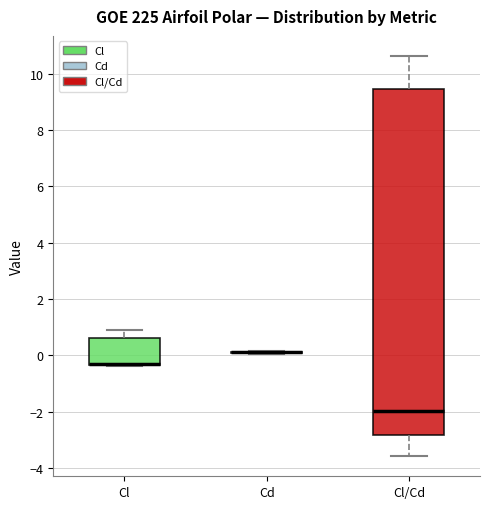

Reading left to right, read every box against the y-axis: the position of its median line, the range the box covers, and the ends of its whiskers. The values are not printed on the chart, so give them approximately, as read against the axis.

Cl: median -0.2 (drawn on the box's lower edge), box -0.4 to 0.6, whiskers -0.4 to 1.0
Cd: box collapsed to a line at 0.2, whiskers 0.0 to 0.2
Cl/Cd: median -2.0, box -2.8 to 9.4, whiskers -3.6 to 10.6